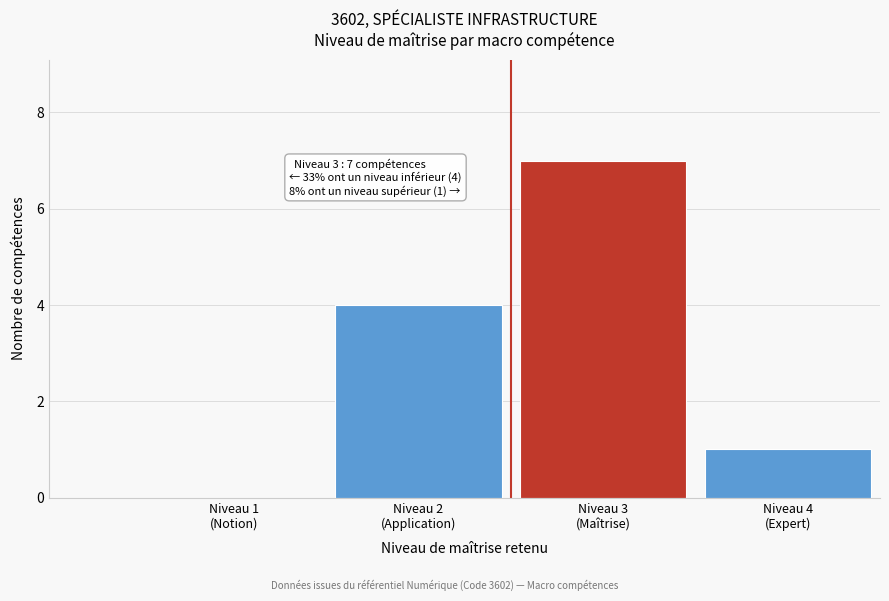

What is the sum of all values?

12